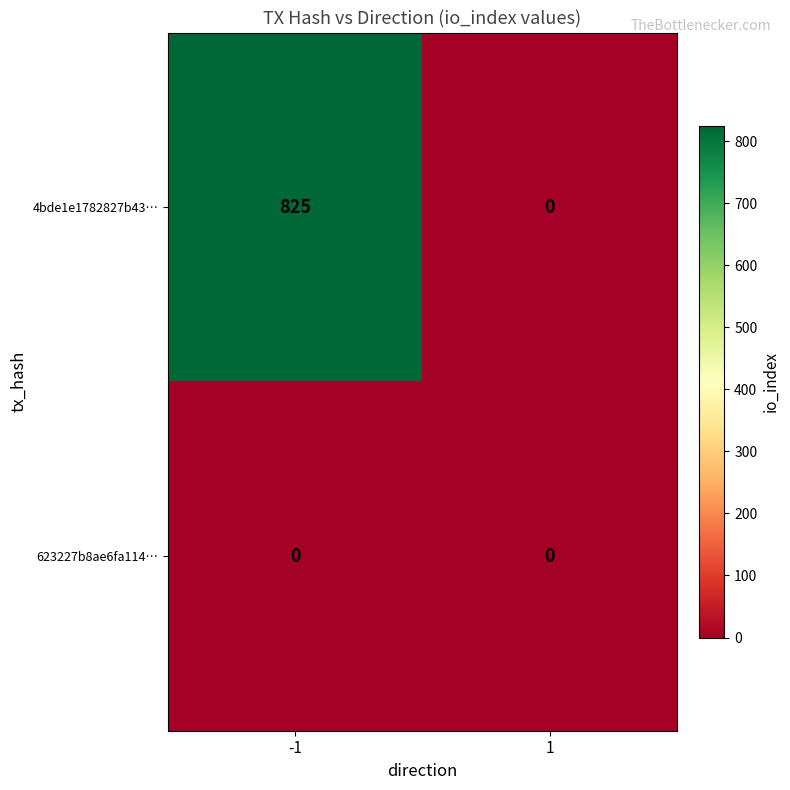

List the series in order of their overall mean, lowest first.

623227b8ae6fa114…, 4bde1e1782827b43…